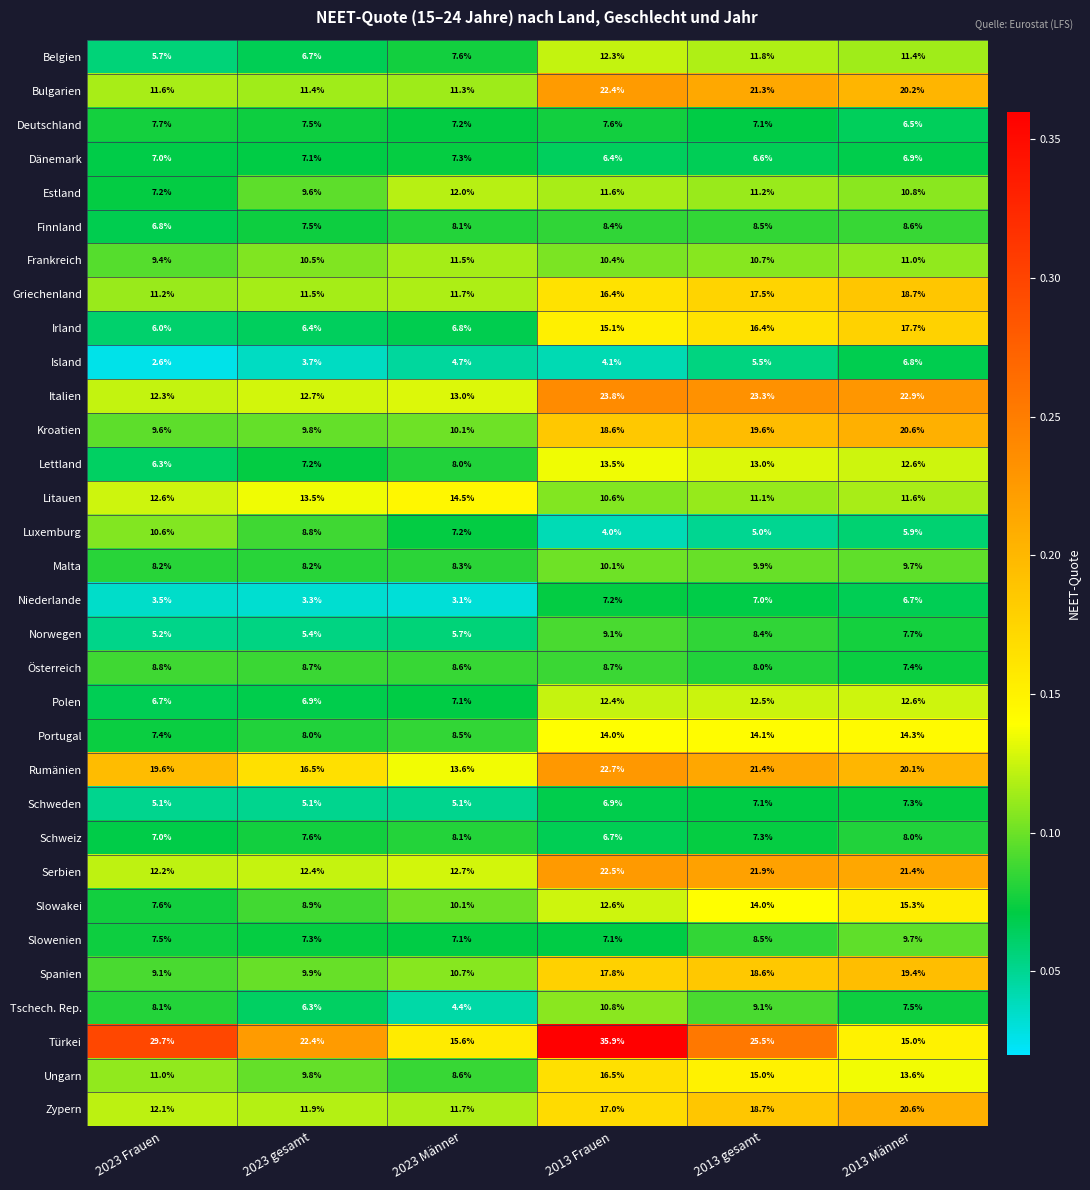

Which series has the largest total across all categories?

Türkei